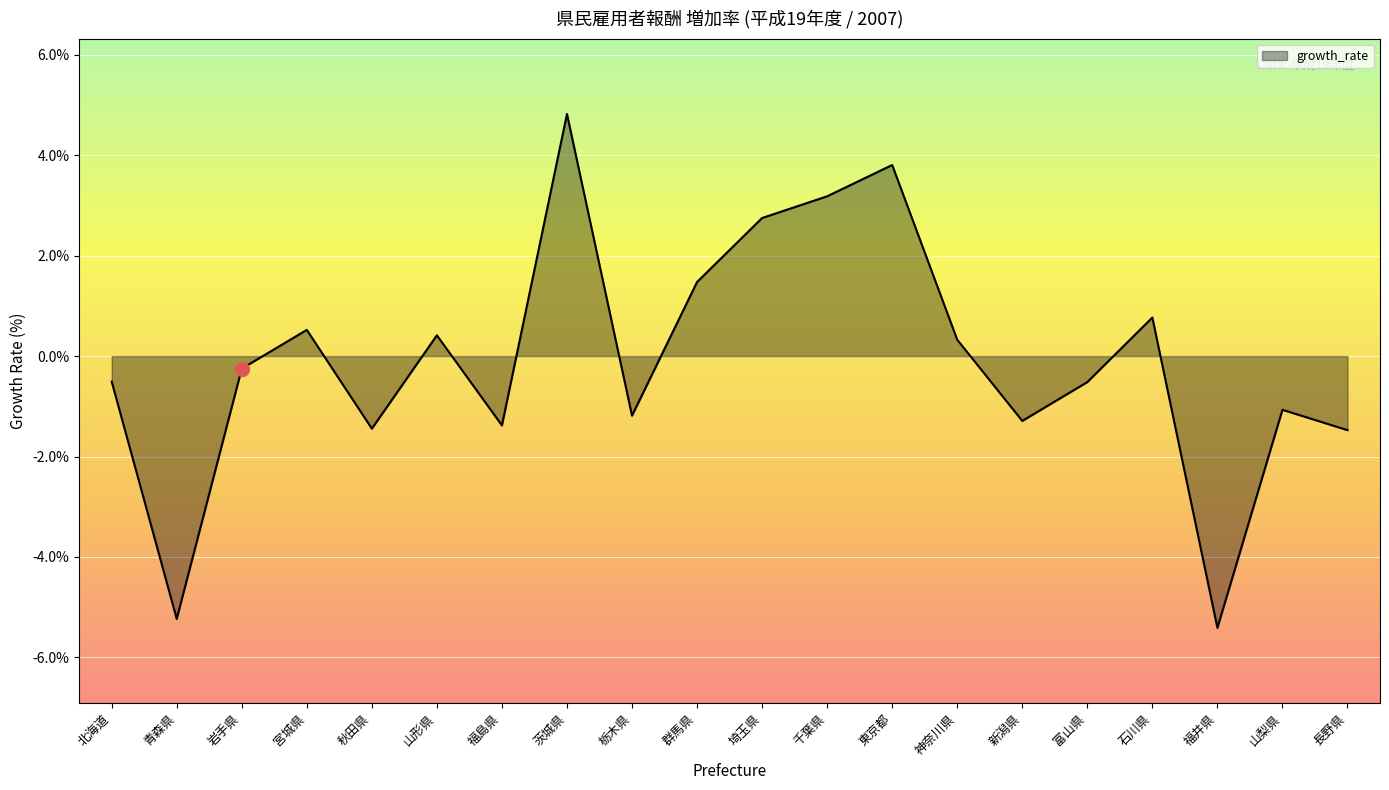

Between 神奈川県 and 長野県, which is larger?

神奈川県